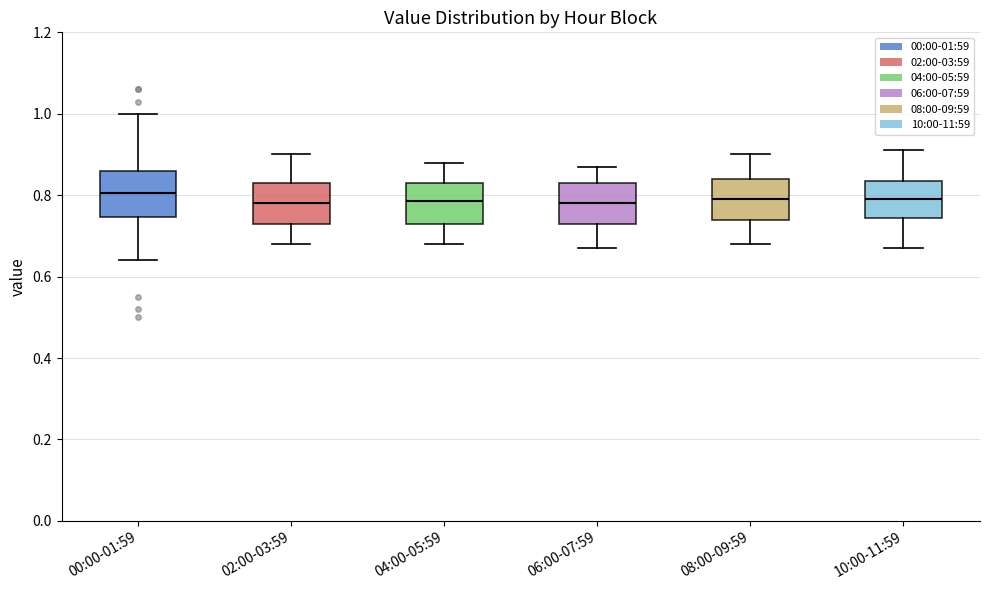

Reading left to right, read every box against the y-axis: the position of its median line, the range the box covers, and the ends of its whiskers. The values are not printed on the chart, so give them approximately, as read against the axis.

00:00-01:59: median 0.80, box 0.74 to 0.86, whiskers 0.64 to 1.00
02:00-03:59: median 0.78, box 0.74 to 0.84, whiskers 0.68 to 0.90
04:00-05:59: median 0.78, box 0.74 to 0.84, whiskers 0.68 to 0.88
06:00-07:59: median 0.78, box 0.74 to 0.84, whiskers 0.68 to 0.88
08:00-09:59: median 0.80, box 0.74 to 0.84, whiskers 0.68 to 0.90
10:00-11:59: median 0.80, box 0.74 to 0.84, whiskers 0.68 to 0.92